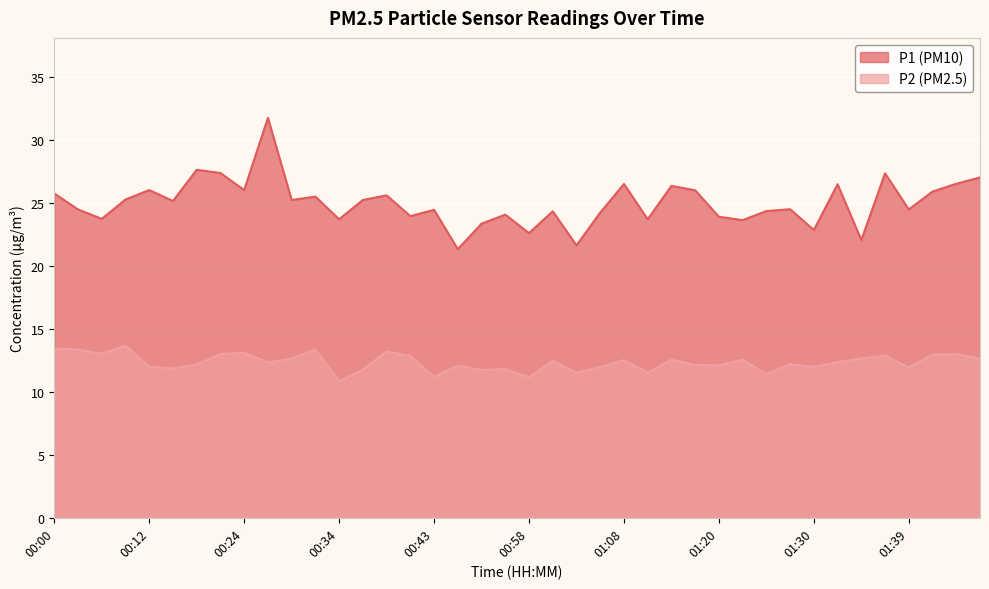

How many categories are shown in the chart?

40